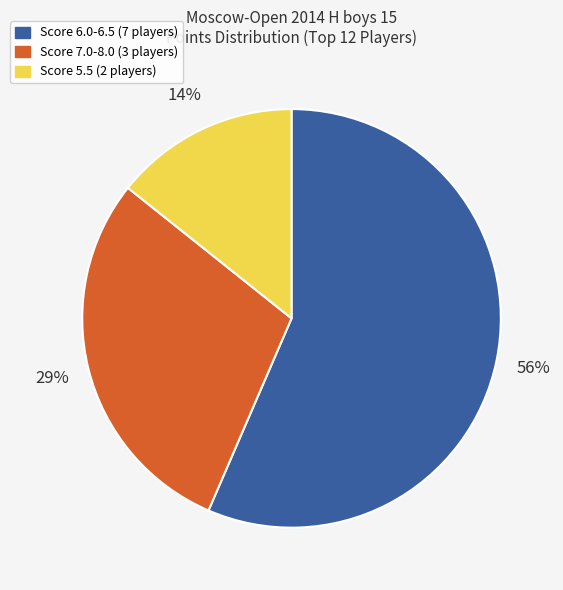

Rank the categories by value from highest to lowest.

Score 6.0-6.5 (7 players), Score 7.0-8.0 (3 players), Score 5.5 (2 players)